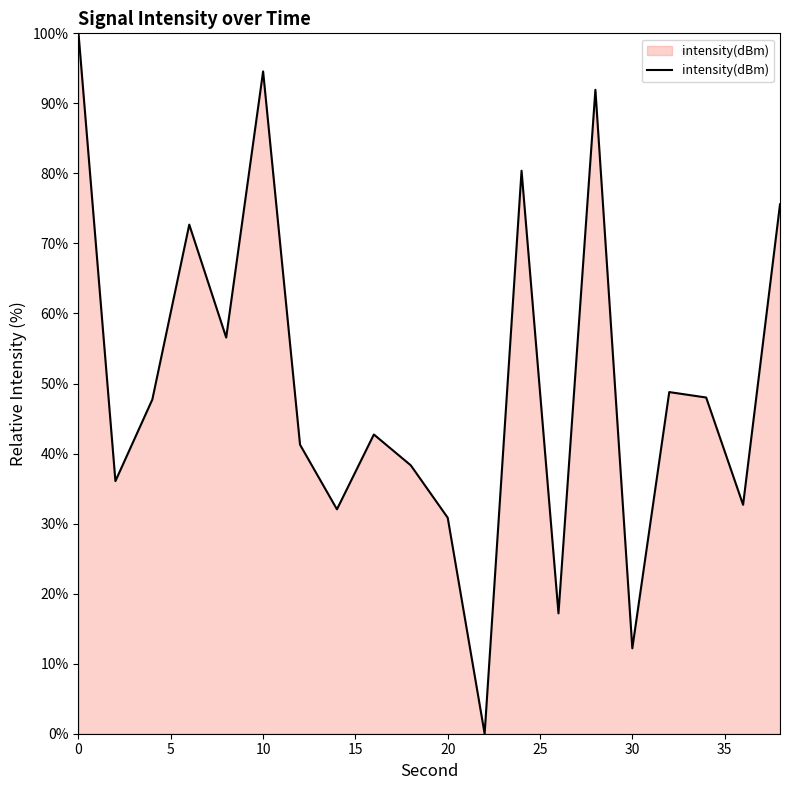

What is the maximum value shown in the chart?

100.0